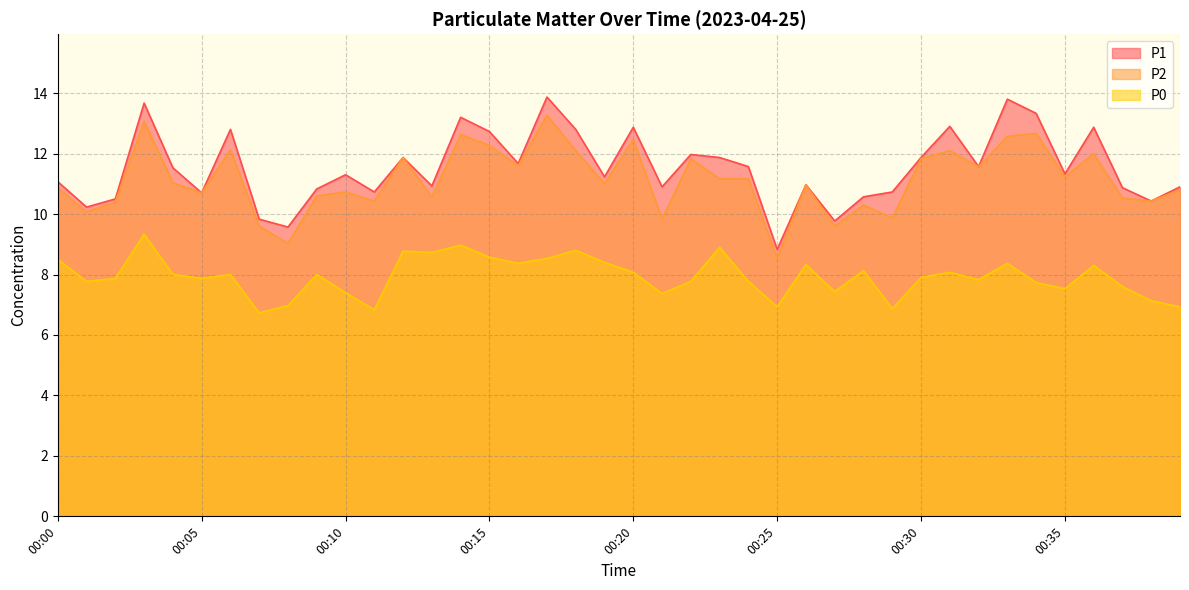

At which label does P2 first exceed 11?

00:03